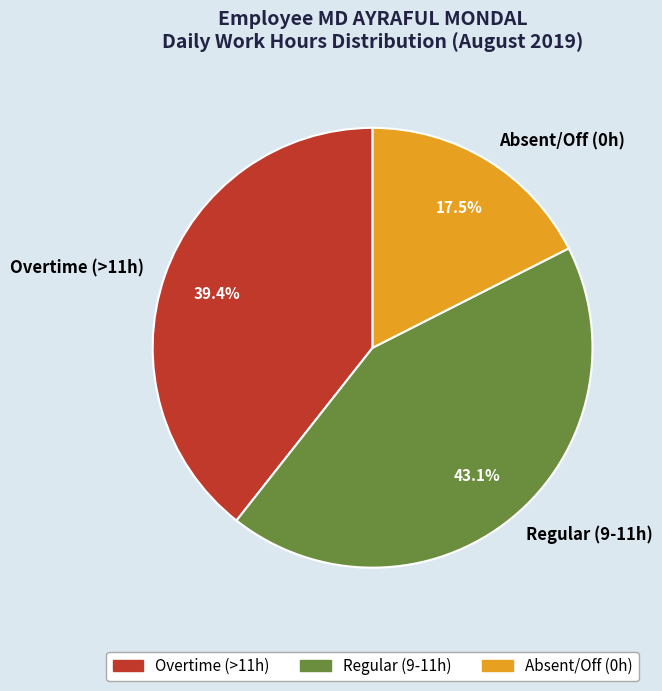

What percentage do Regular (9-11h) and Overtime (>11h) together represent?

82.5%